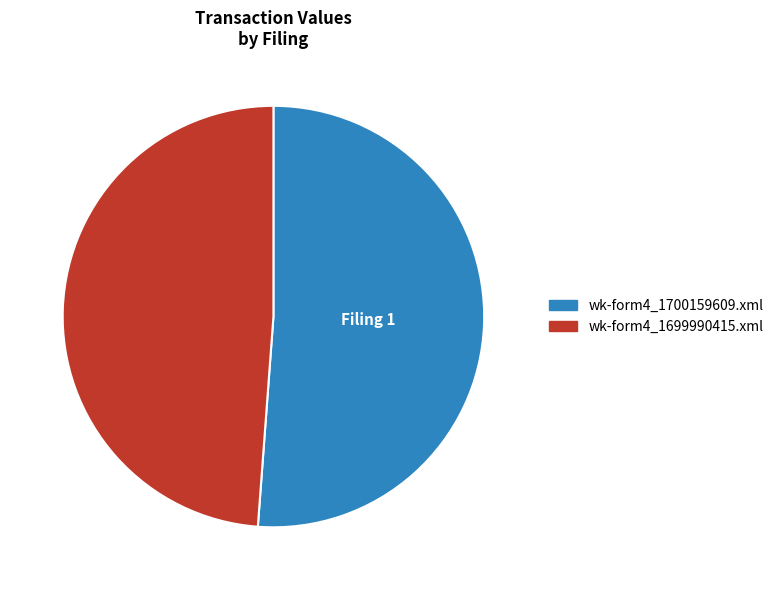

Is the sum of wk-form4_1700159609.xml and wk-form4_1699990415.xml greater than half?

Yes